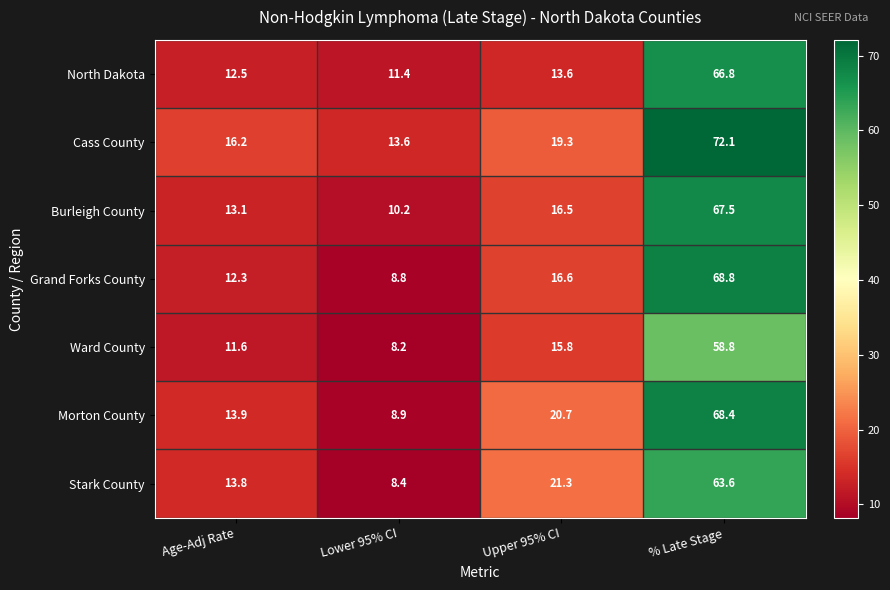

Reading left to right, transcribe all the data shown in this chart.

North Dakota: Age-Adj Rate=12.5	Lower 95% CI=11.4	Upper 95% CI=13.6	% Late Stage=66.8
Cass County: Age-Adj Rate=16.2	Lower 95% CI=13.6	Upper 95% CI=19.3	% Late Stage=72.1
Burleigh County: Age-Adj Rate=13.1	Lower 95% CI=10.2	Upper 95% CI=16.5	% Late Stage=67.5
Grand Forks County: Age-Adj Rate=12.3	Lower 95% CI=8.8	Upper 95% CI=16.6	% Late Stage=68.8
Ward County: Age-Adj Rate=11.6	Lower 95% CI=8.2	Upper 95% CI=15.8	% Late Stage=58.8
Morton County: Age-Adj Rate=13.9	Lower 95% CI=8.9	Upper 95% CI=20.7	% Late Stage=68.4
Stark County: Age-Adj Rate=13.8	Lower 95% CI=8.4	Upper 95% CI=21.3	% Late Stage=63.6